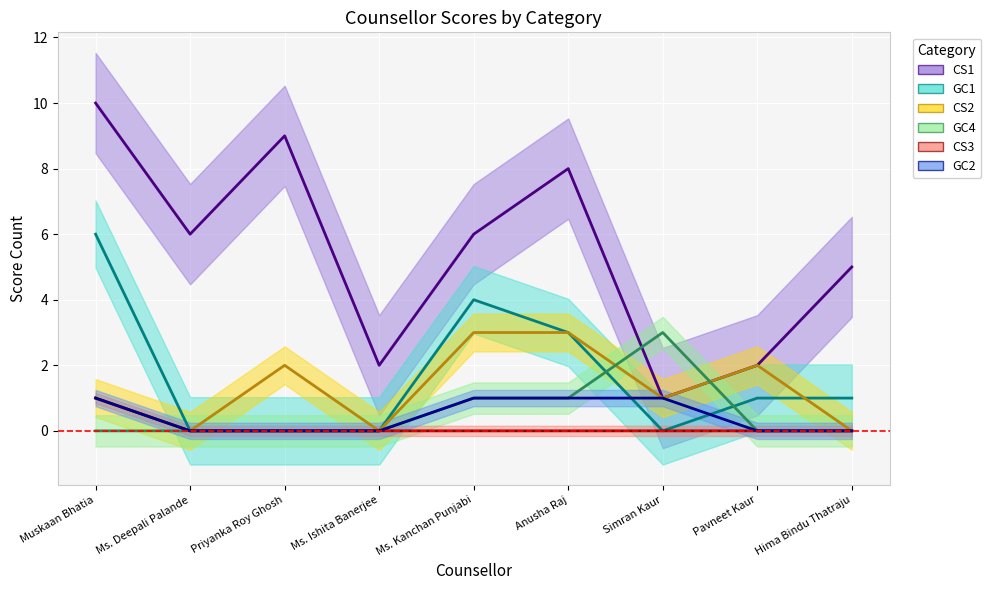

What is the difference between the maximum and minimum values in the CS1 series?

9